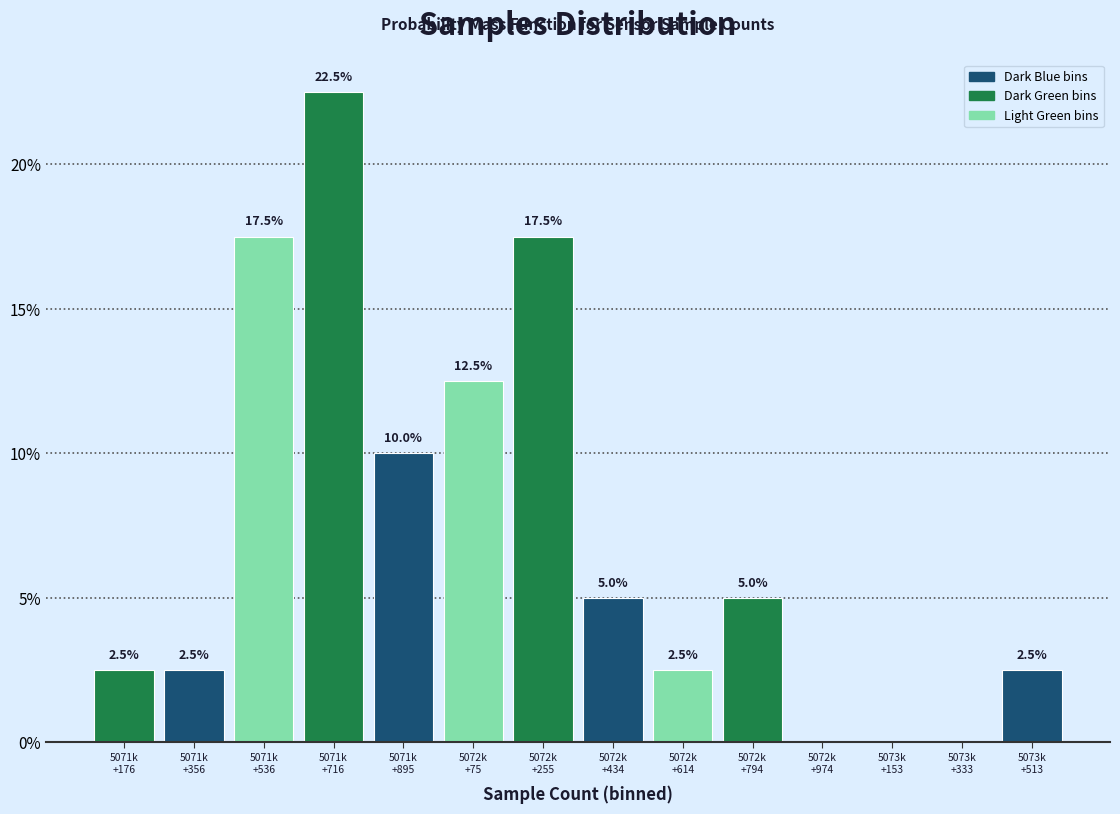

What is the maximum value shown in the chart?

22.5